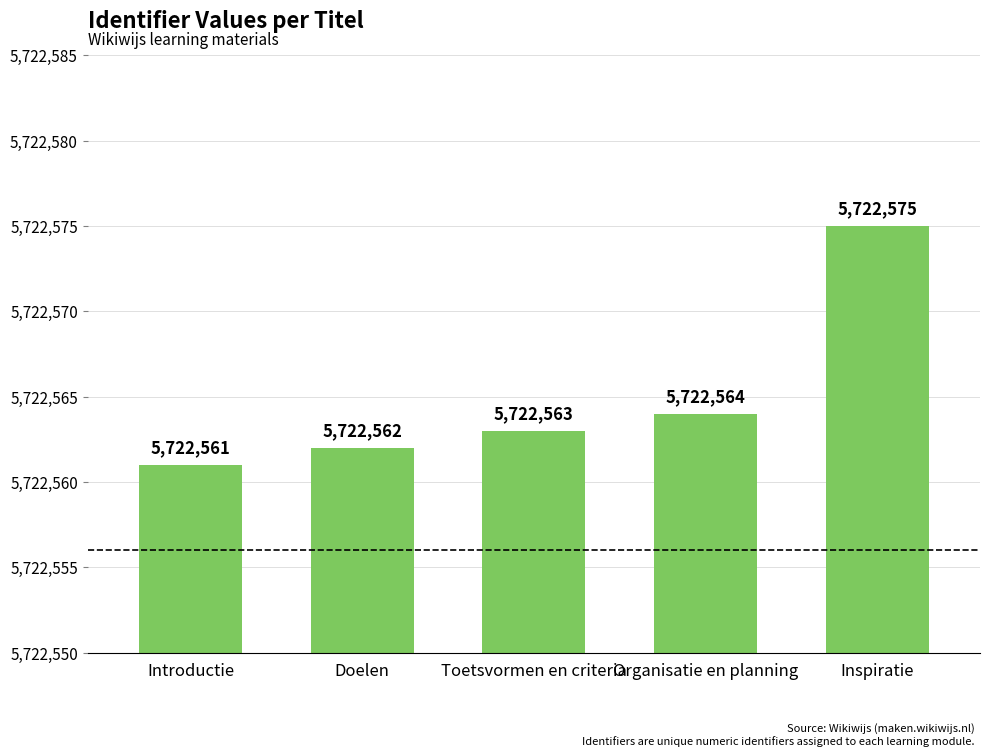

What value does the data have at Toetsvormen en criteria?

5722563